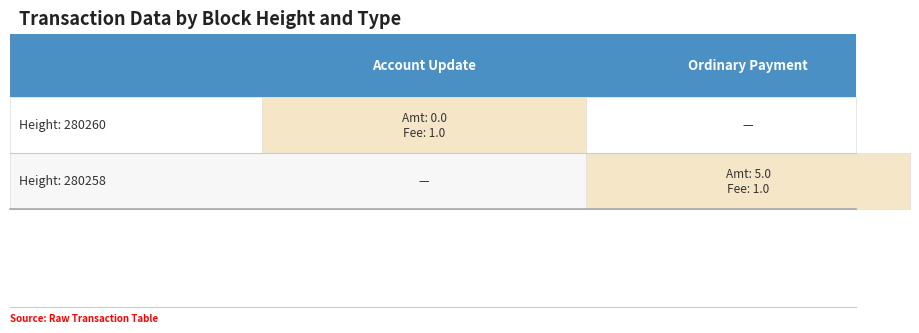

True or false: 280258 has a value of 11069929757748711424 at 280260.

False